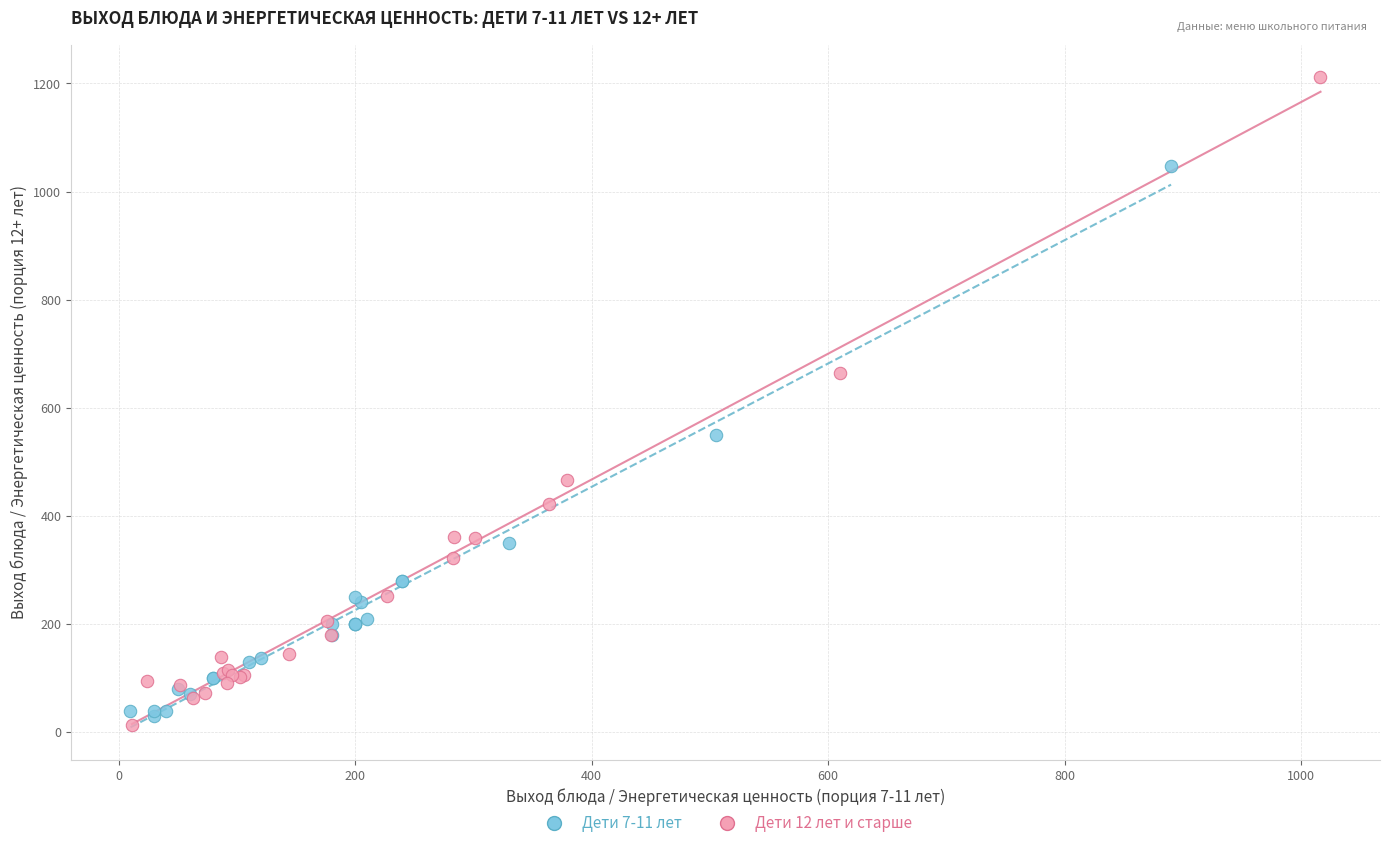

Which series has the widest spread of Y values?

Дети 12 лет и старше